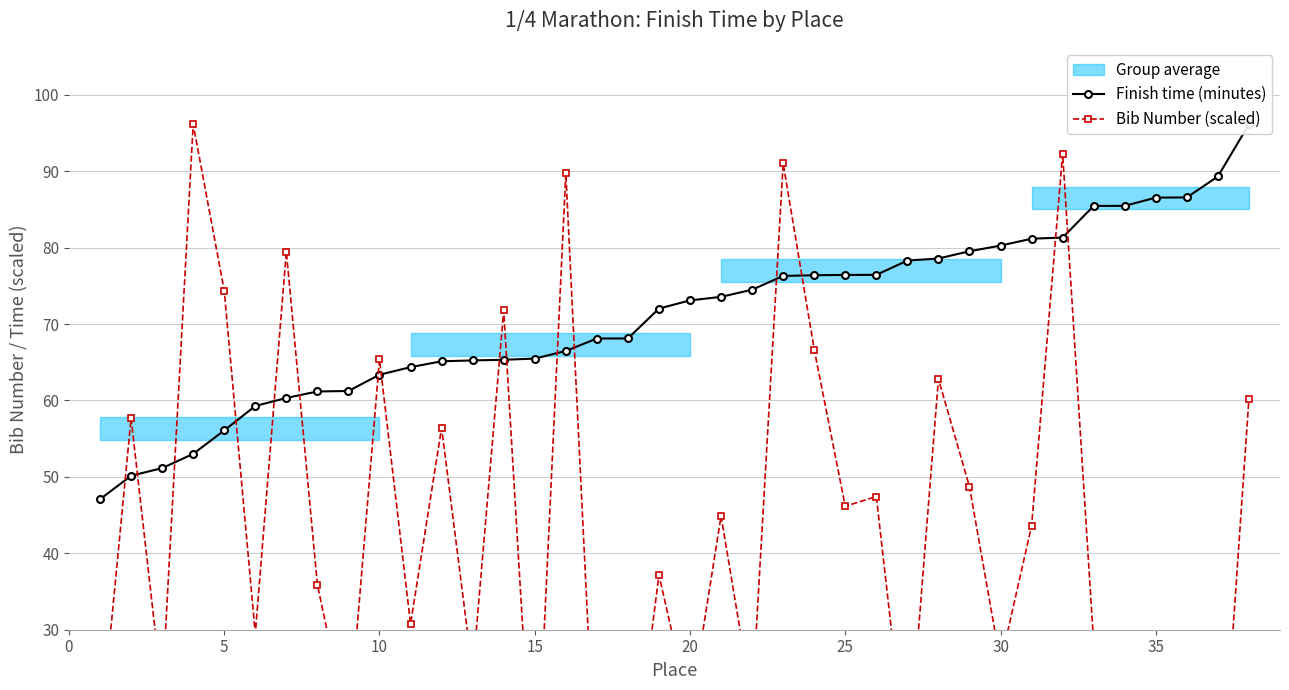

In Bib Number (scaled), how many points are higher than both neighbors (excluding endpoints)?

14